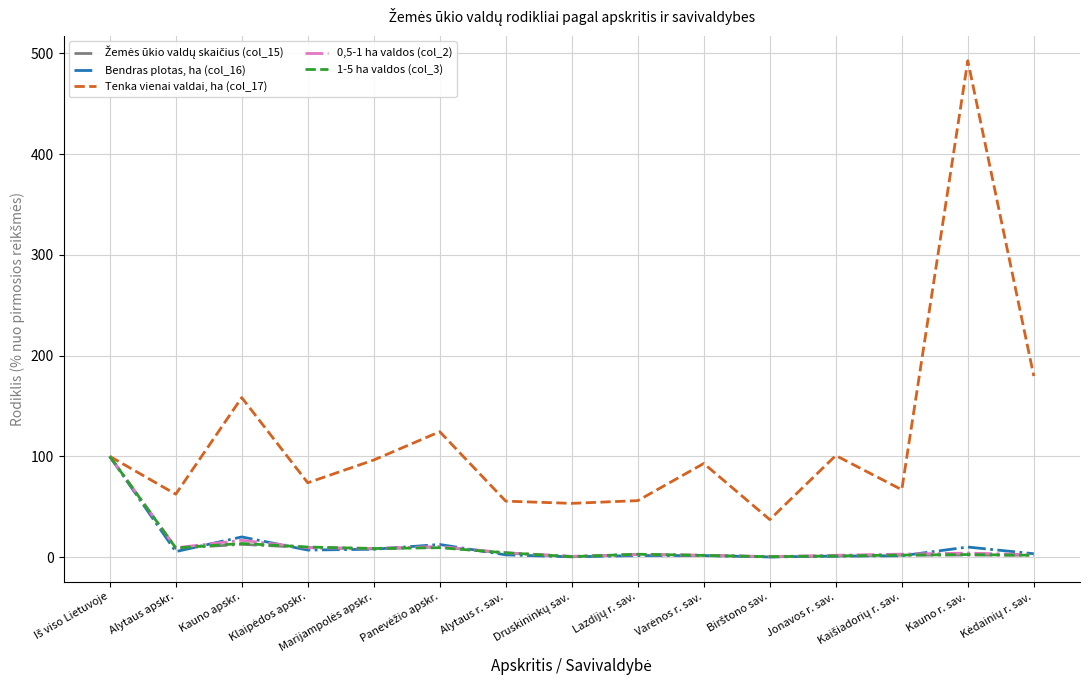

Which series has the largest total across all categories?

Tenka vienai valdai, ha (col_17)